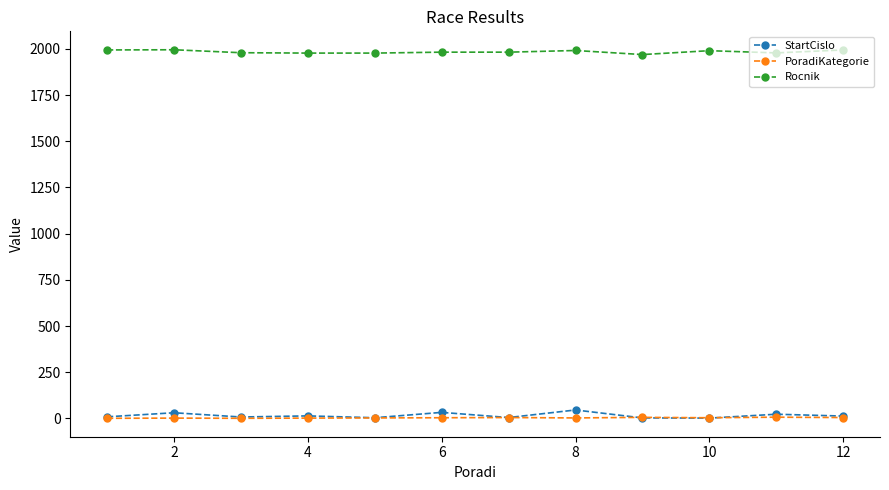

True or false: StartCislo and Rocnik cross at least once.

False